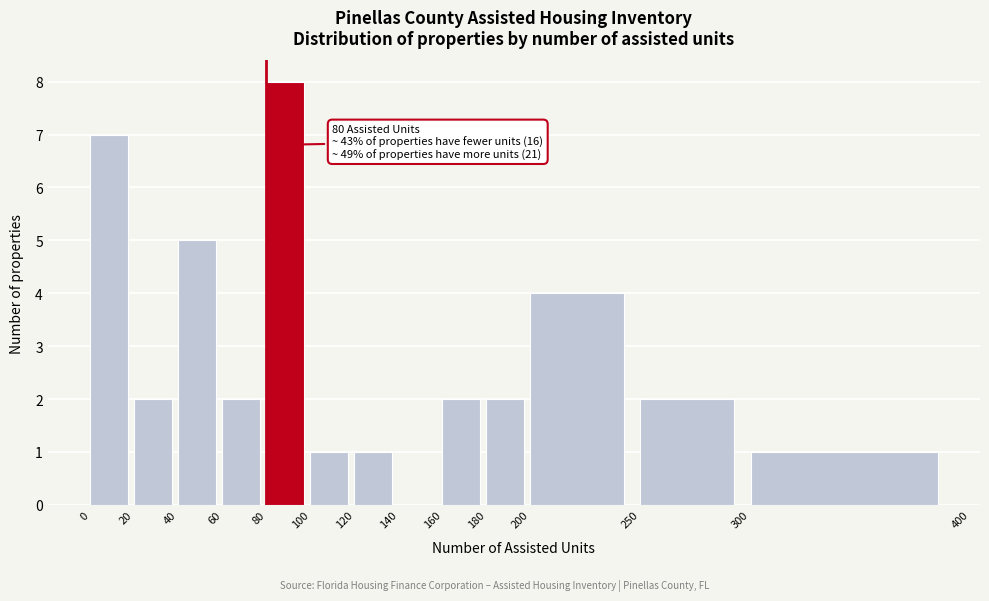

Which range on the x-axis has the tallest bar?

80 to 100